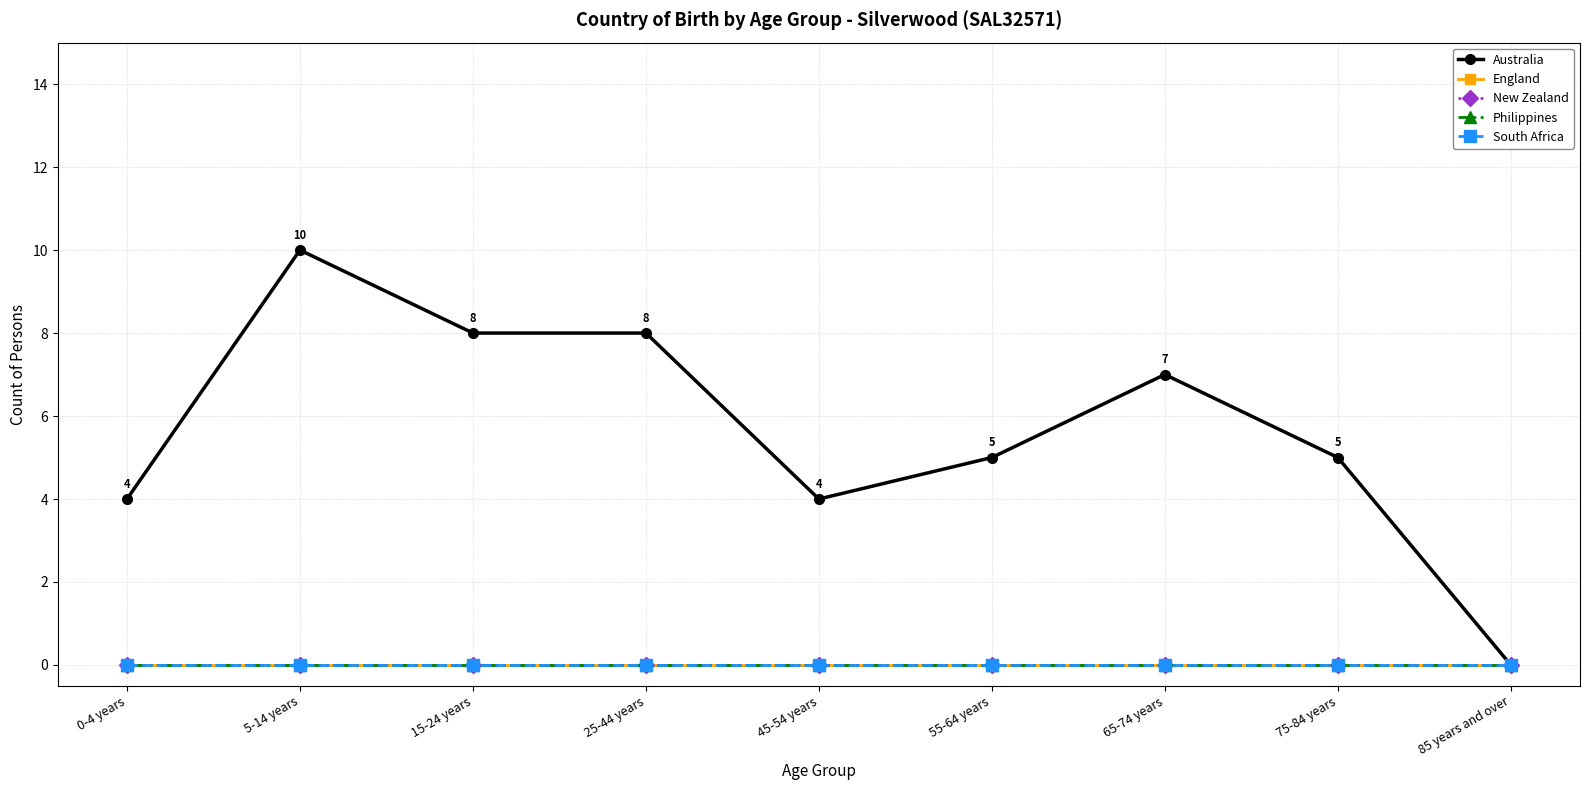

Which series has the widest spread of values?

Australia